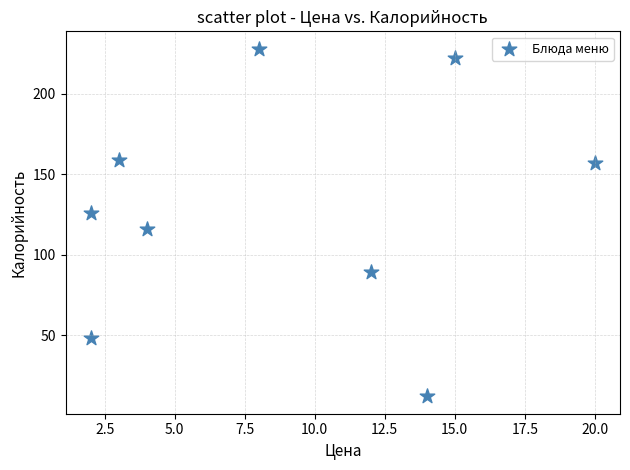

What is the average X value?

9